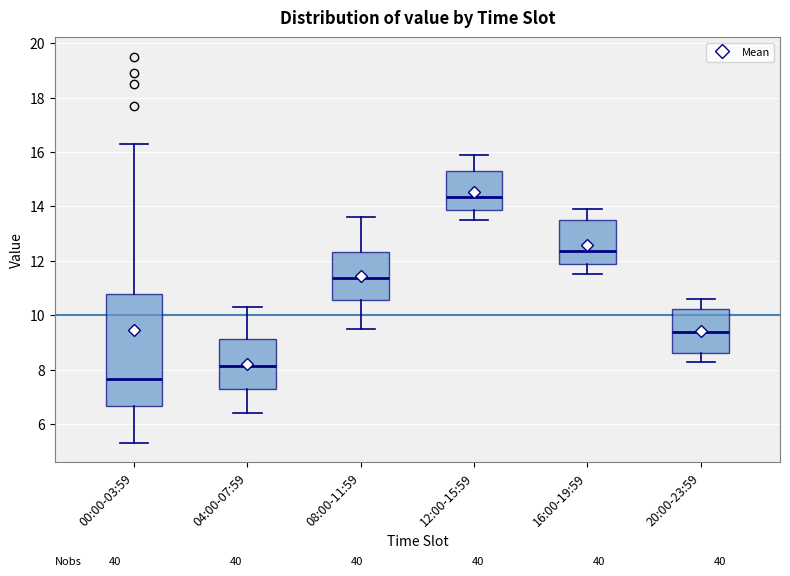

Which box's median line is the lowest?

00:00-03:59